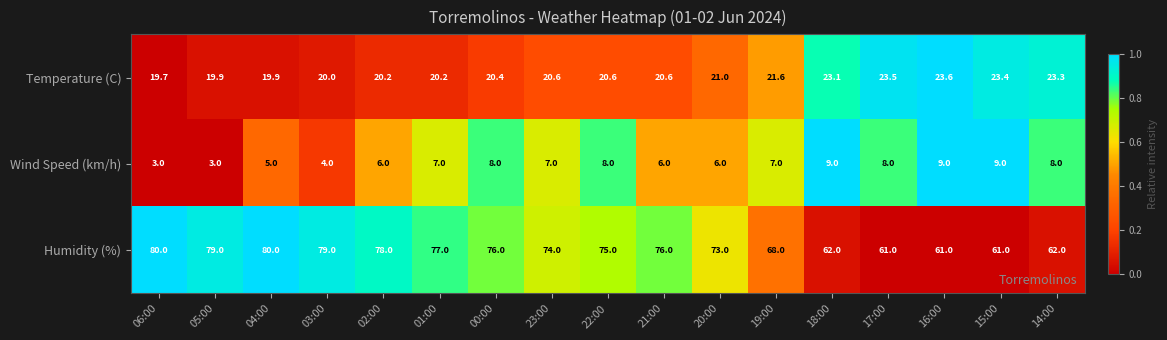

What is the total value across all series at 04:00?

104.9